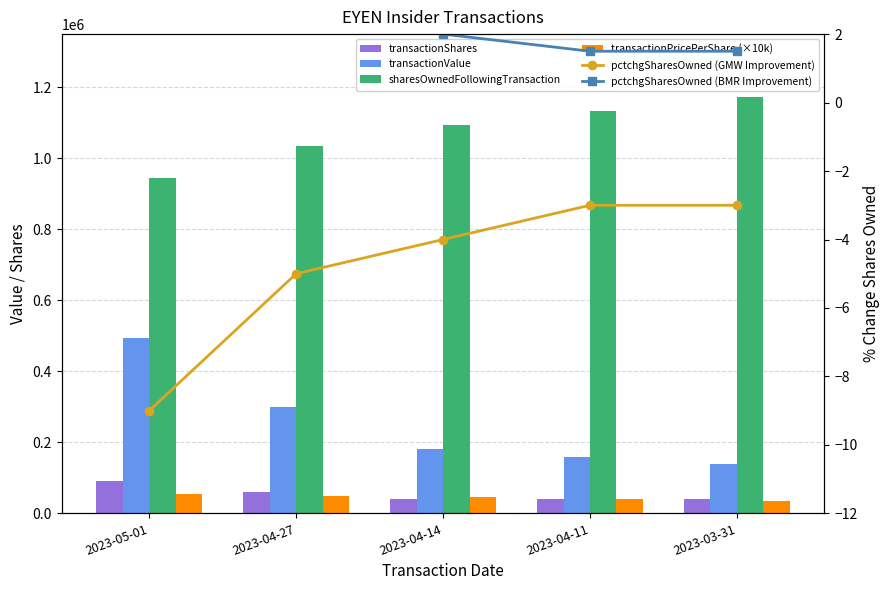

At how many categories does at least one series exceed 647844?

5